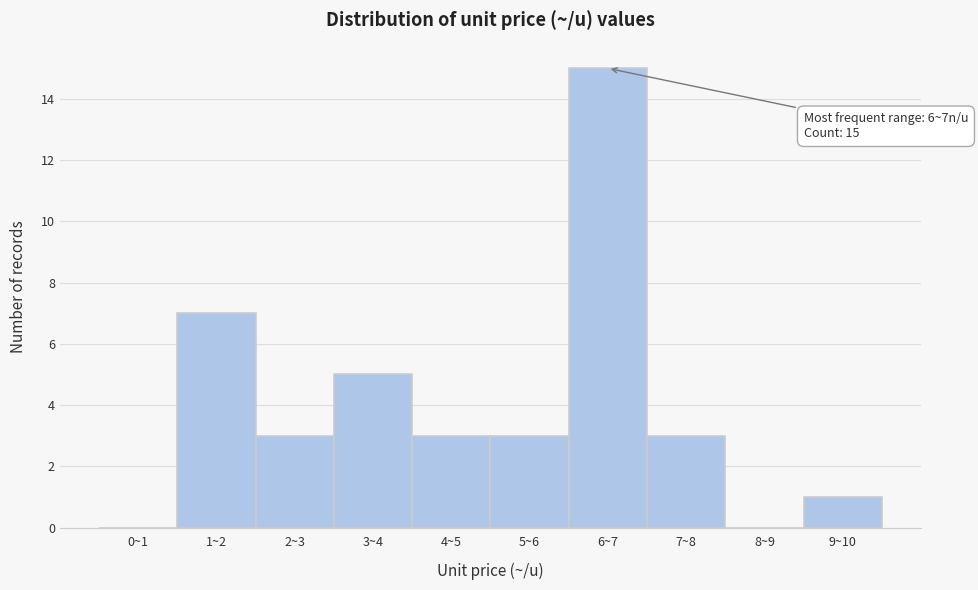

Reading right to left, extract all data points from this chart.

9~10=1	8~9=0	7~8=3	6~7=15	5~6=3	4~5=3	3~4=5	2~3=3	1~2=7	0~1=0